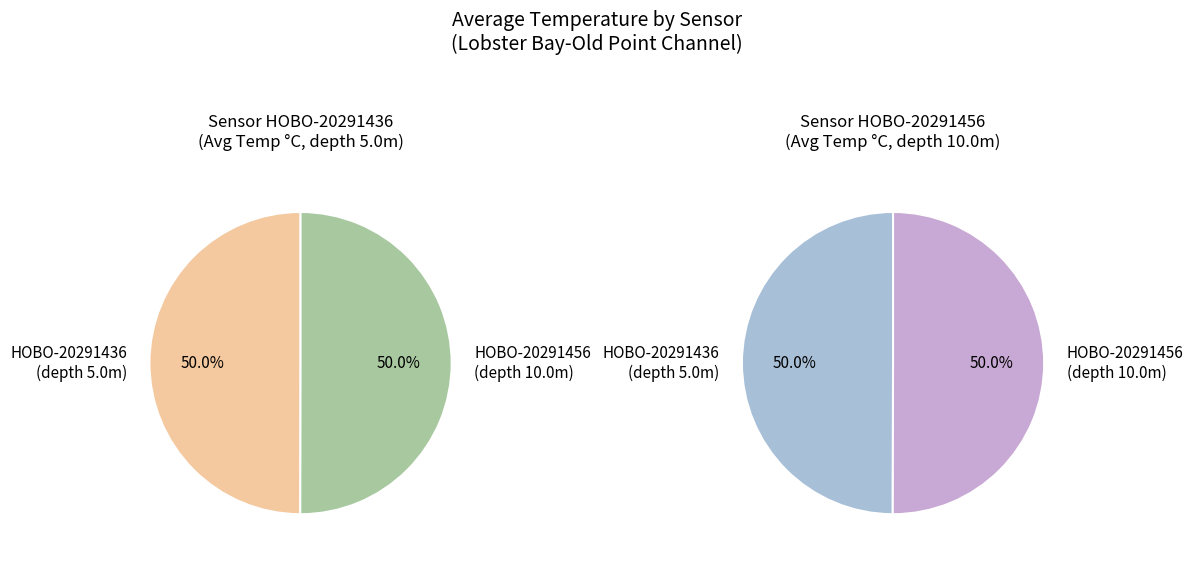

Combined, do HOBO-20291436 and HOBO-20291456 account for over 50%?

Yes